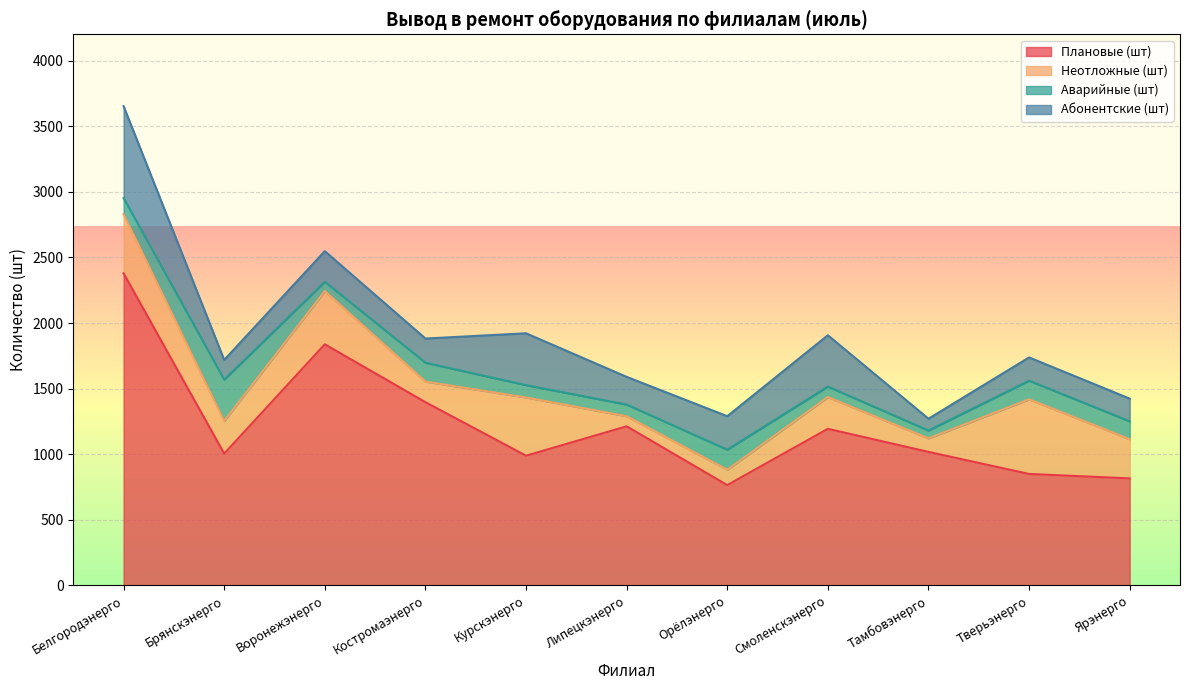

Reading right to left, extract all data points from this chart.

Плановые (шт): Ярэнерго=816	Тверьэнерго=850	Тамбовэнерго=1018	Смоленскэнерго=1194	Орёлэнерго=765	Липецкэнерго=1213	Курскэнерго=989	Костромаэнерго=1397	Воронежэнерго=1838	Брянскэнерго=1005	Белгородэнерго=2379
Неотложные (шт): Ярэнерго=299	Тверьэнерго=569	Тамбовэнерго=103	Смоленскэнерго=242	Орёлэнерго=117	Липецкэнерго=77	Курскэнерго=444	Костромаэнерго=157	Воронежэнерго=406	Брянскэнерго=249	Белгородэнерго=451
Аварийные (шт): Ярэнерго=136	Тверьэнерго=142	Тамбовэнерго=60	Смоленскэнерго=80	Орёлэнерго=153	Липецкэнерго=89	Курскэнерго=94	Костромаэнерго=144	Воронежэнерго=71	Брянскэнерго=315	Белгородэнерго=123
Абонентские (шт): Ярэнерго=173	Тверьэнерго=177	Тамбовэнерго=90	Смоленскэнерго=391	Орёлэнерго=255	Липецкэнерго=211	Курскэнерго=395	Костромаэнерго=184	Воронежэнерго=233	Брянскэнерго=150	Белгородэнерго=700